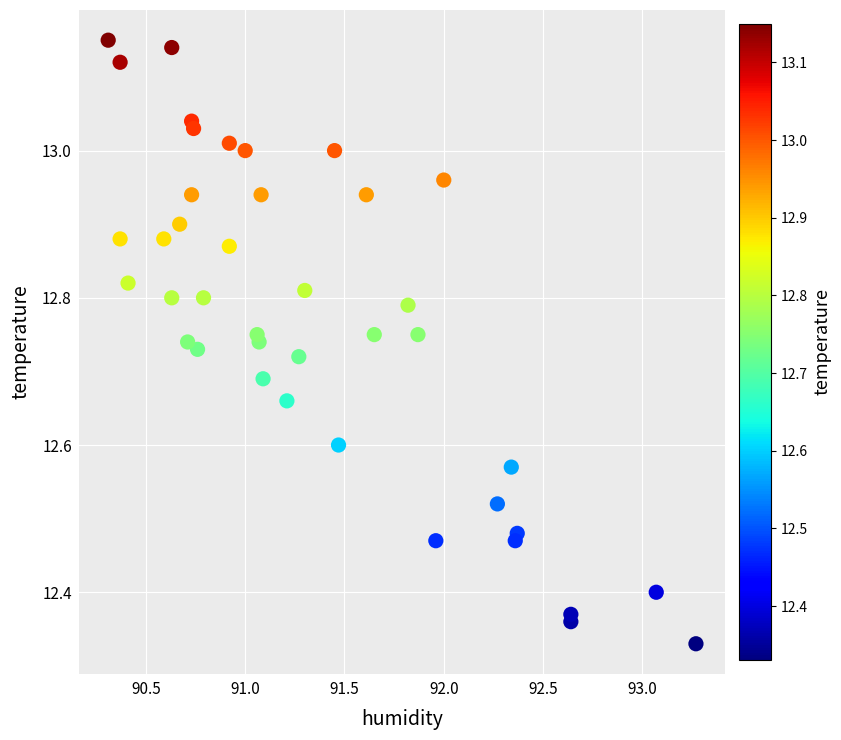

What is the range of Y values (max minus min)?

0.8